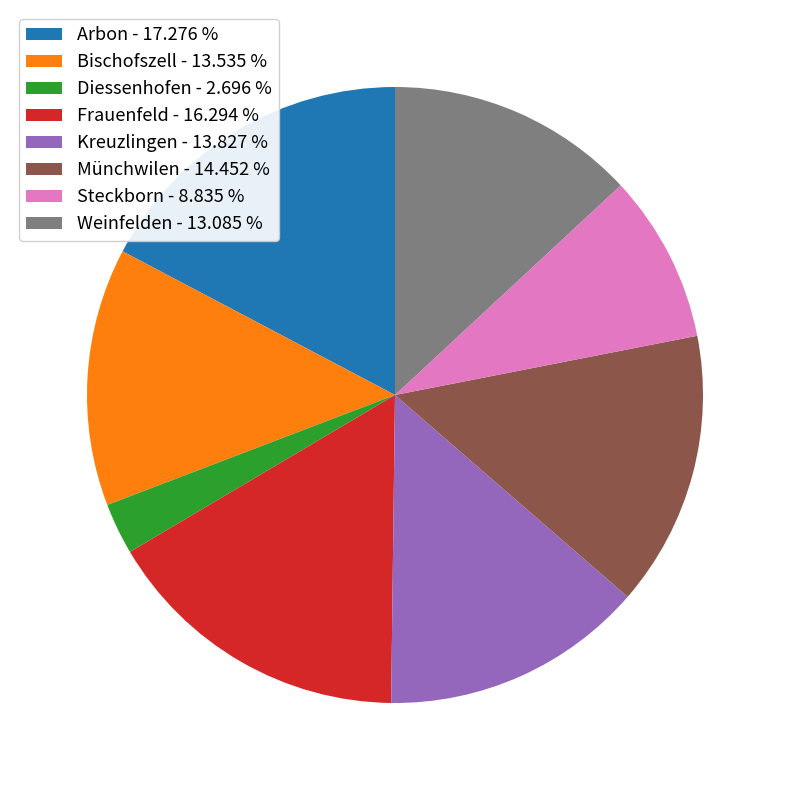

How many slices are in this pie chart?

8